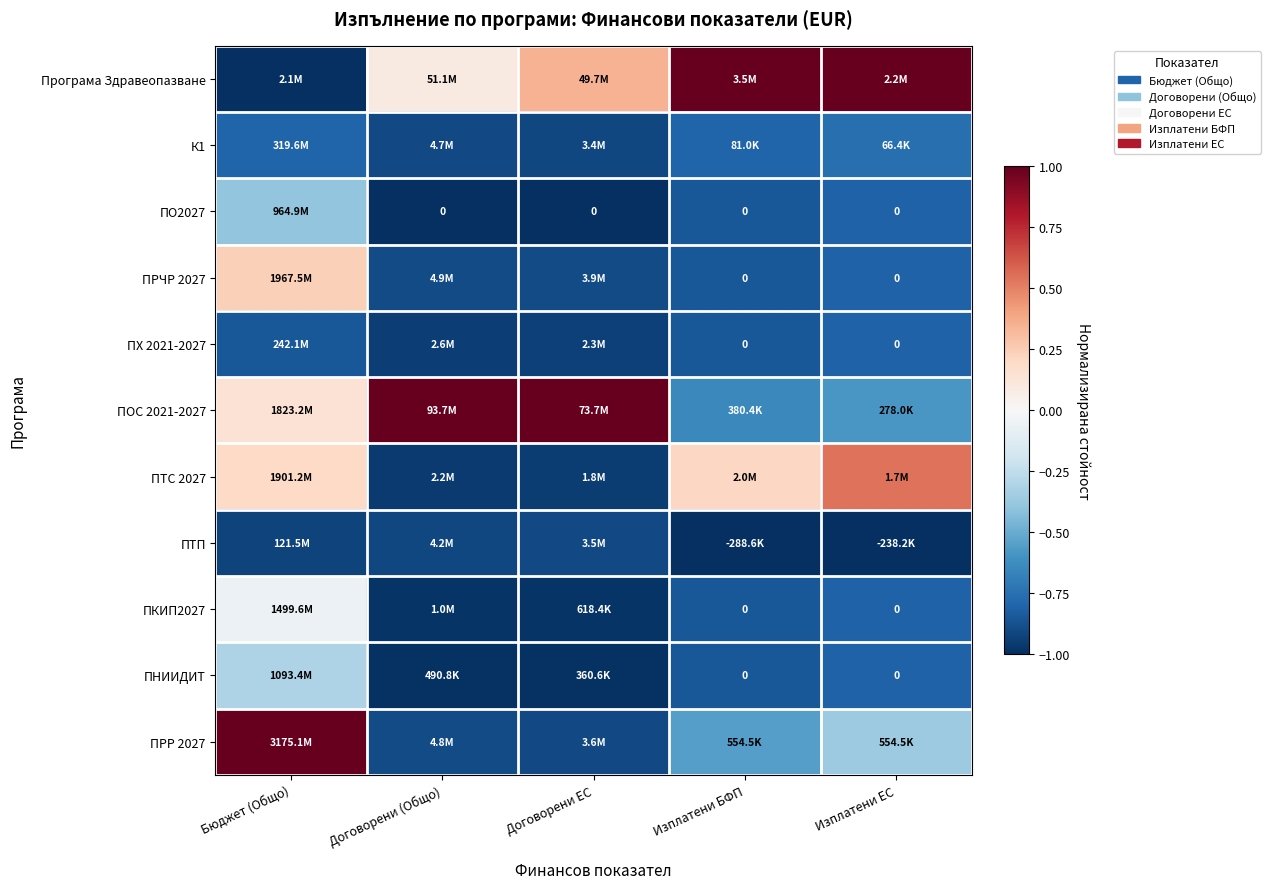

Where does the ПОС 2021-2027 series first go above 0?

Бюджет (Общо)